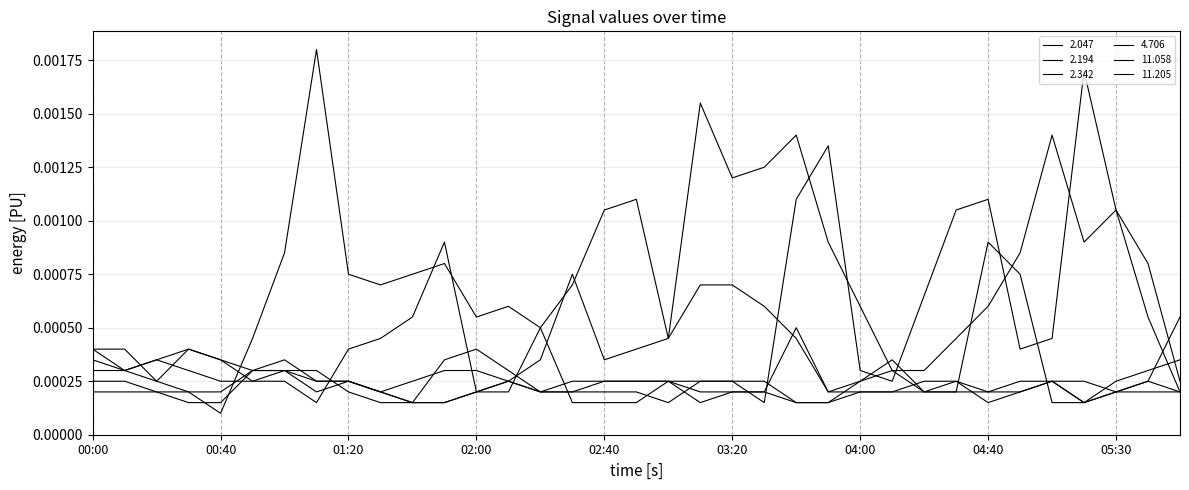

Does the chart have visible grid lines?

Yes